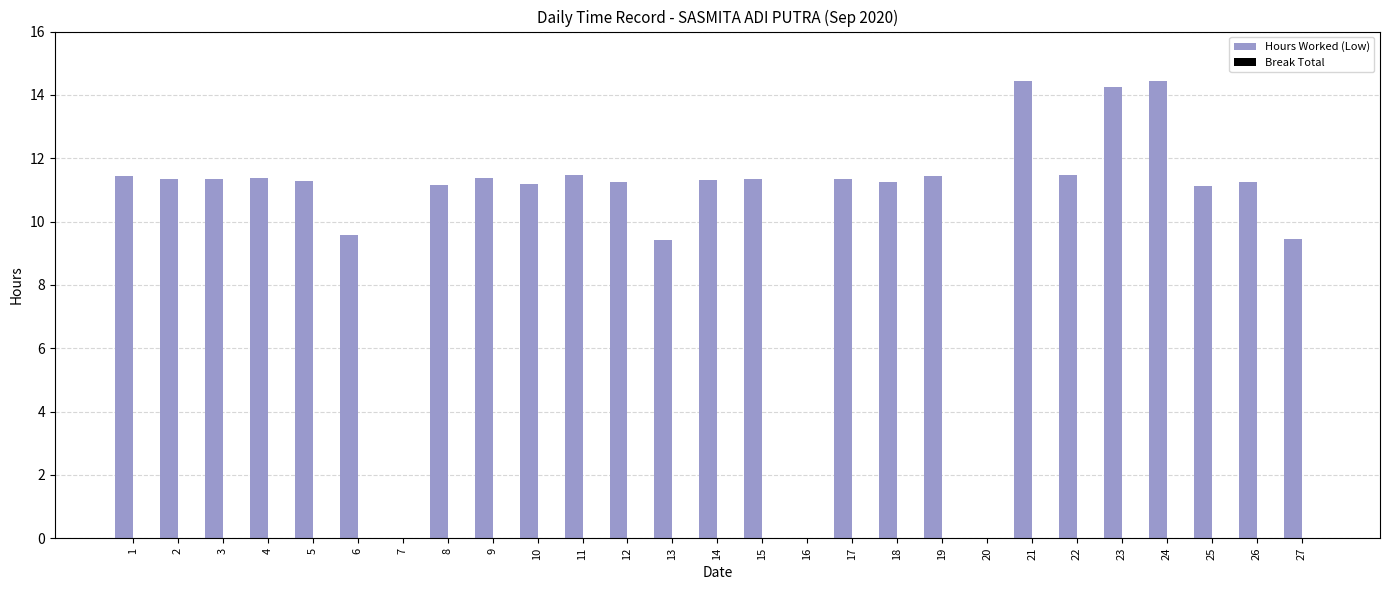

Which has a higher value, 19 or 21?

21